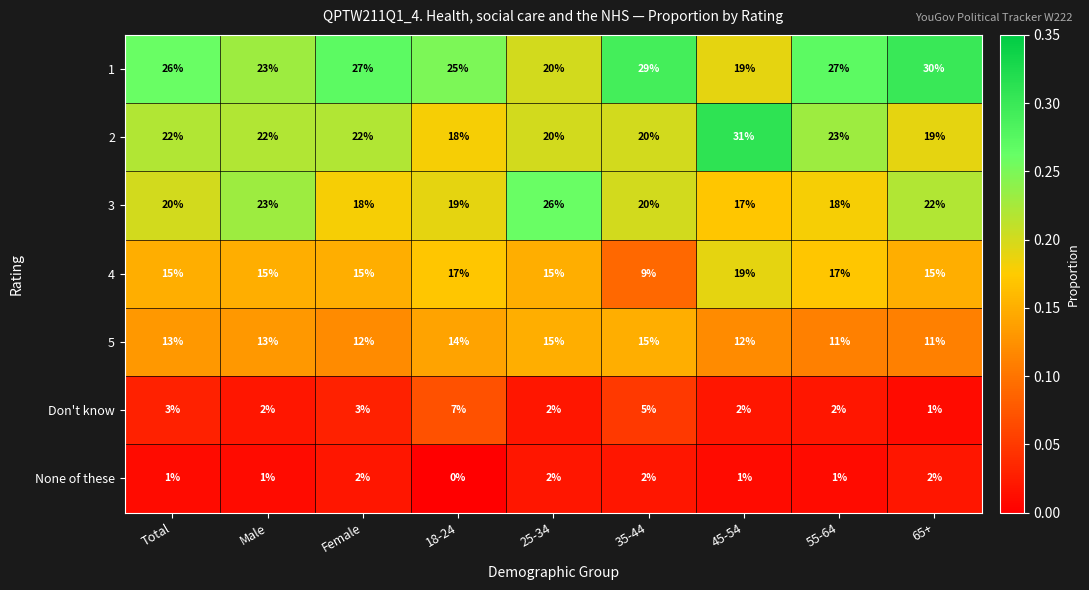

What is the maximum value shown in the chart?

31